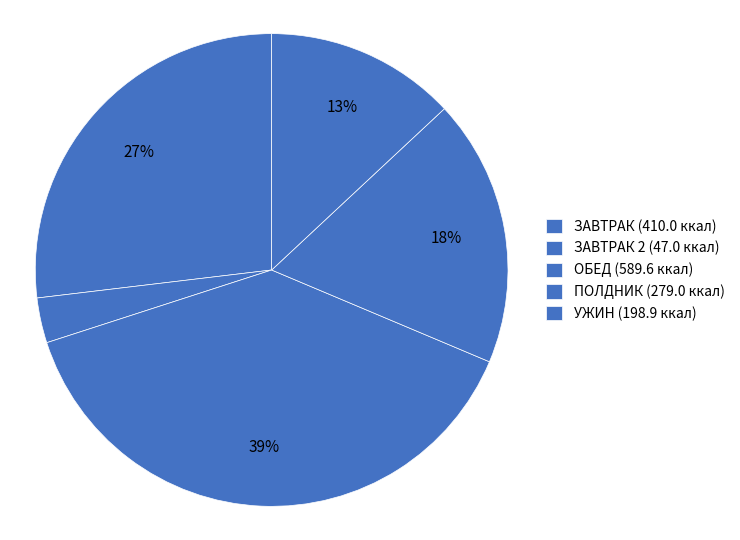

Count the number of slices in the pie.

5